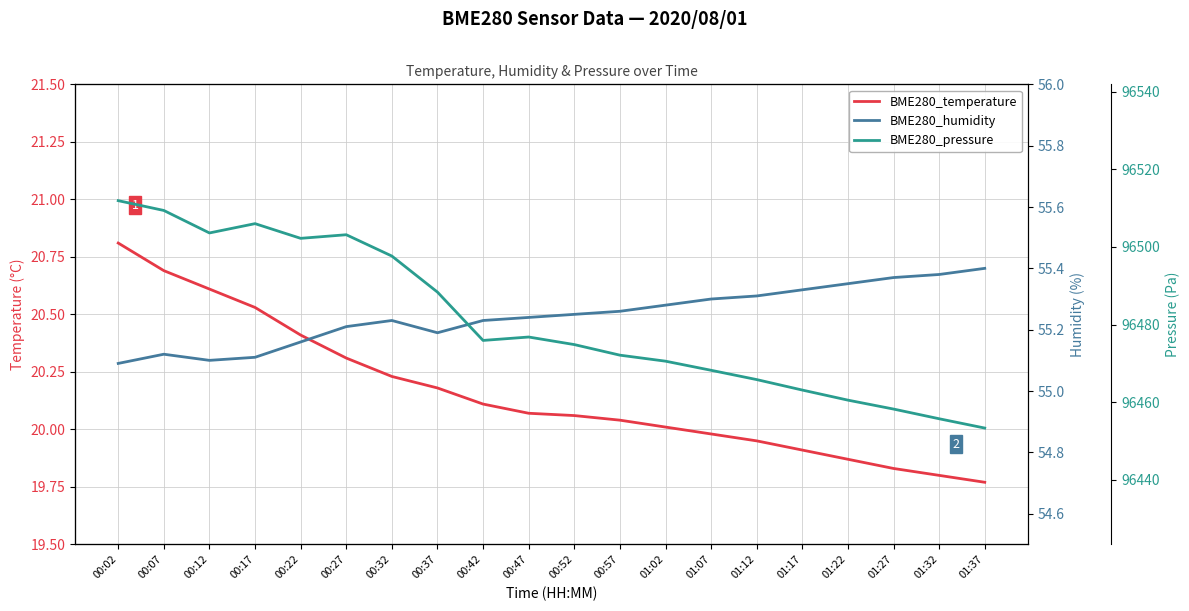

What is the total value across all series at 01:12?

96541.1